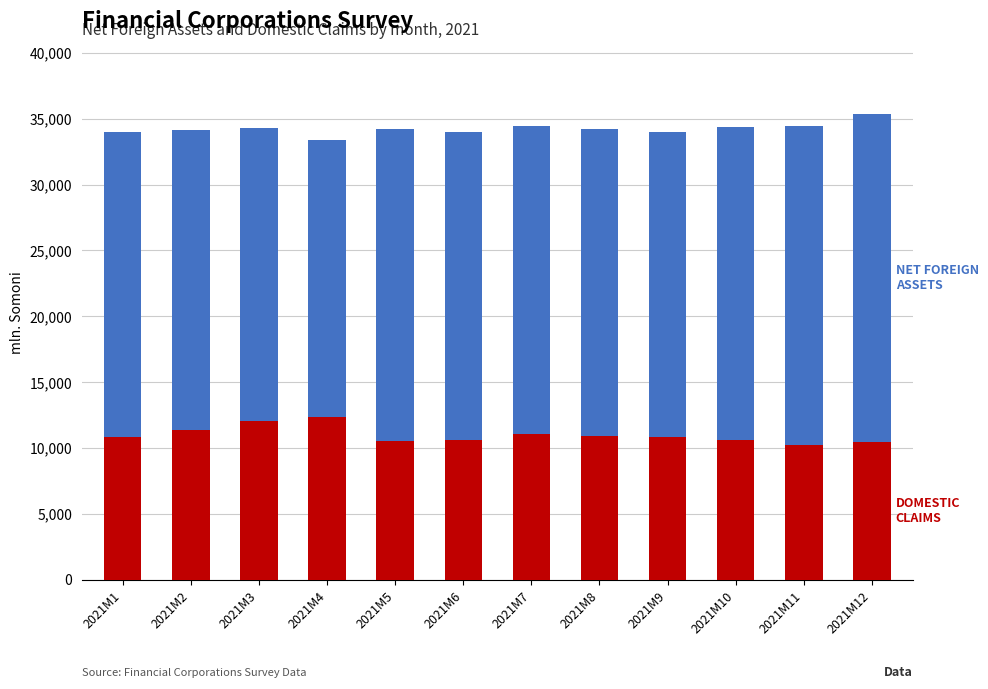

What is the total value across all series at 2021M7?

34441.6